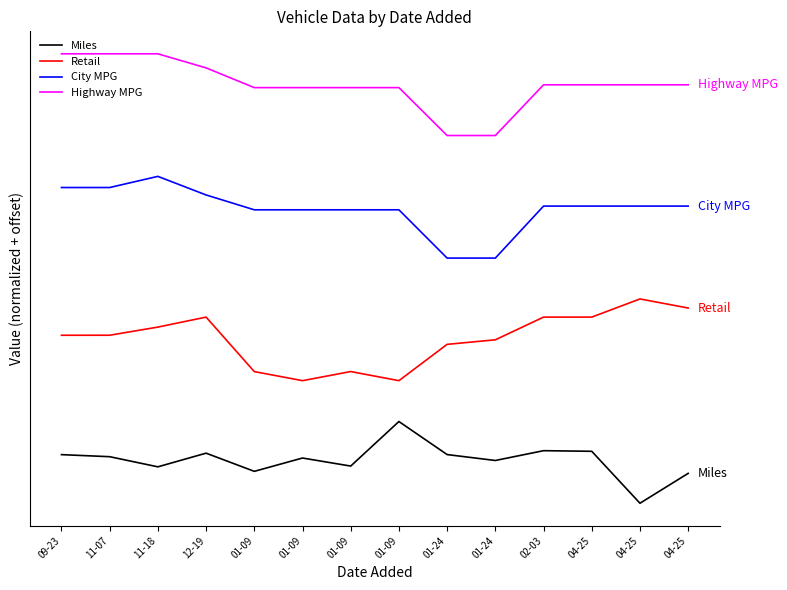

What are all the series names shown in the legend?

Miles, Retail, City MPG, Highway MPG